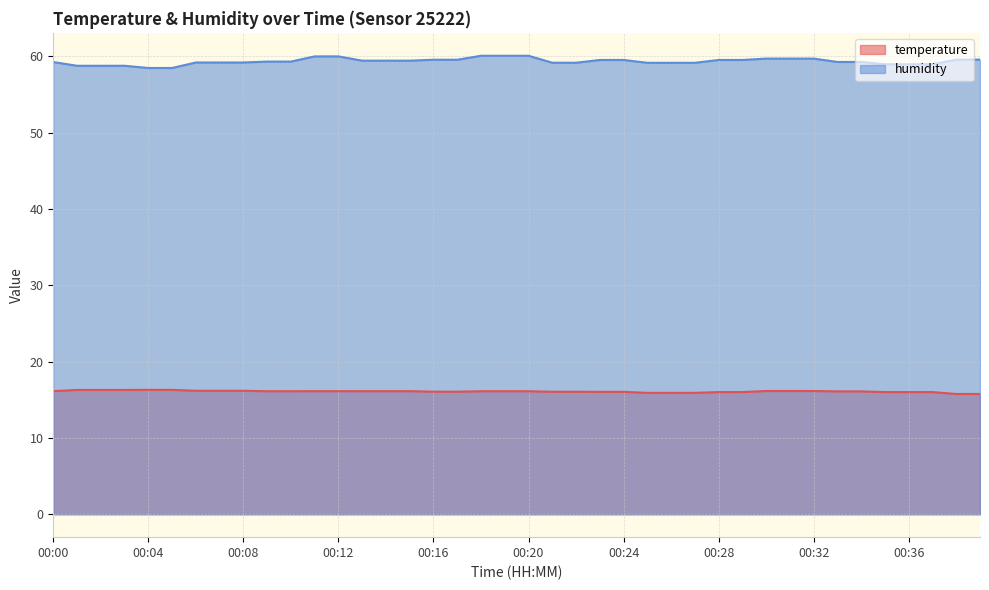

True or false: humidity has more than 1 points higher than both neighbors.

False